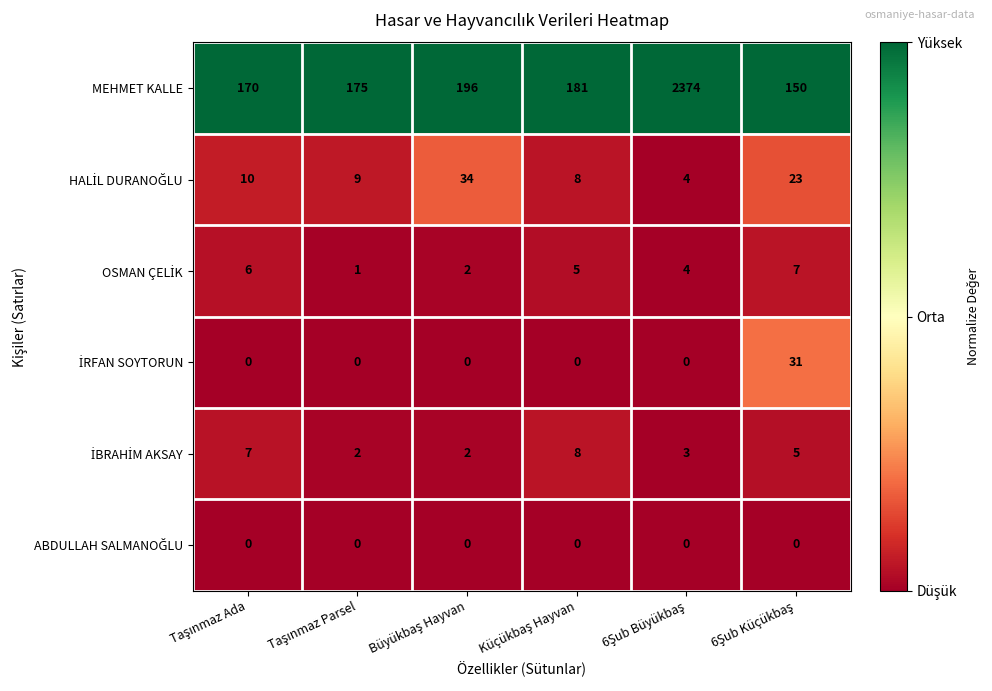

Which series has the widest spread of values?

MEHMET KALLE